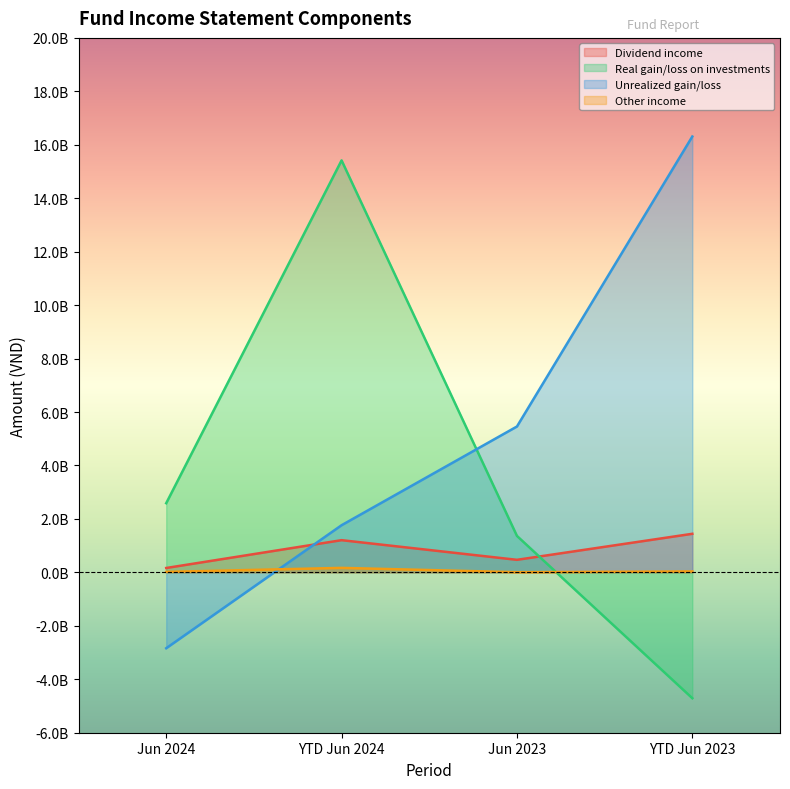

True or false: Real gain/loss on investments has a value of 23789183646 at YTD Jun 2024.

False